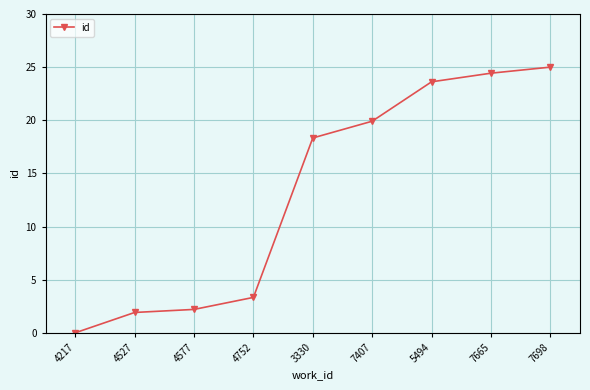

List the labels in order of value, smallest first.

4217, 4527, 4577, 4752, 3330, 7407, 5494, 7665, 7698